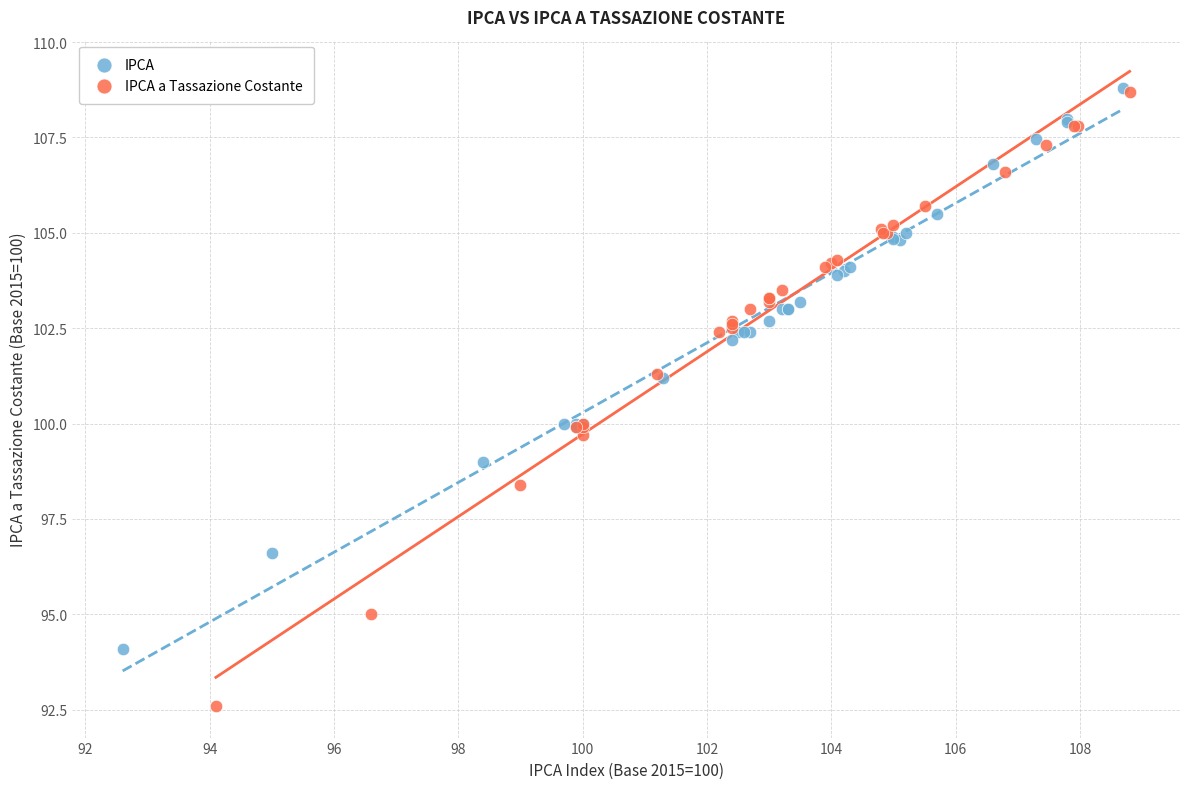

Which series has the largest Y range (max minus min)?

IPCA a Tassazione Costante